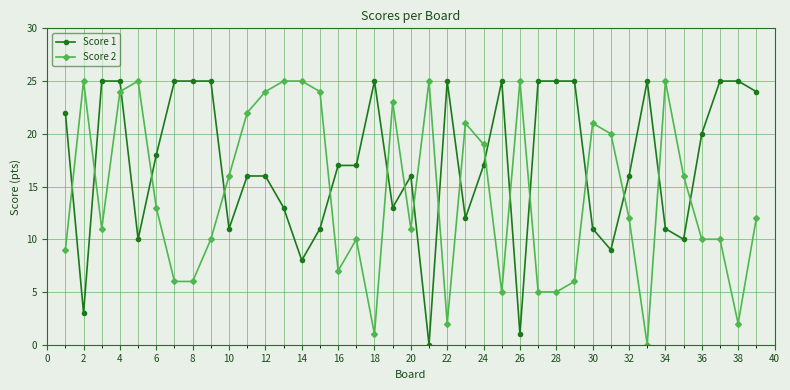

What are all the series names shown in the legend?

Score 1, Score 2